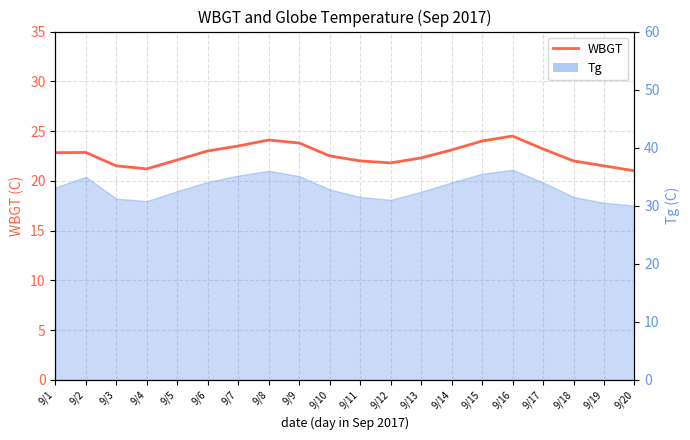

What is the value of the 6th point from the left?

23.0